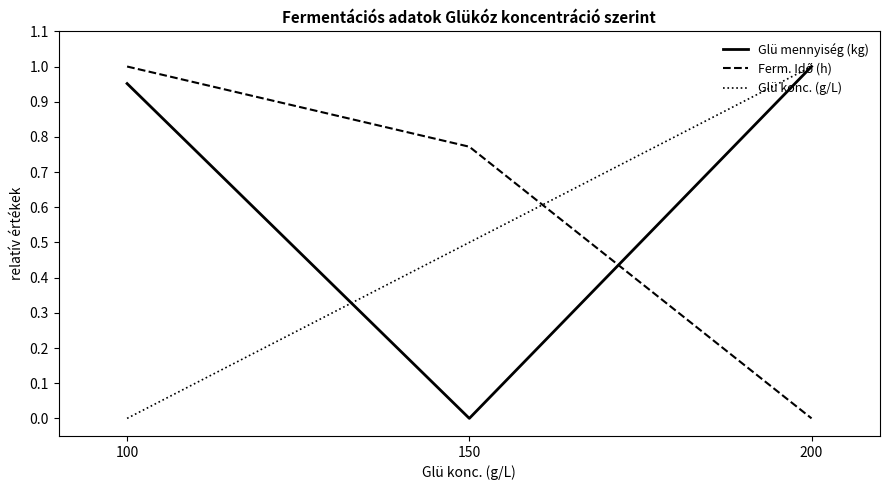

Which series has the largest total across all categories?

Glü mennyiség (kg)